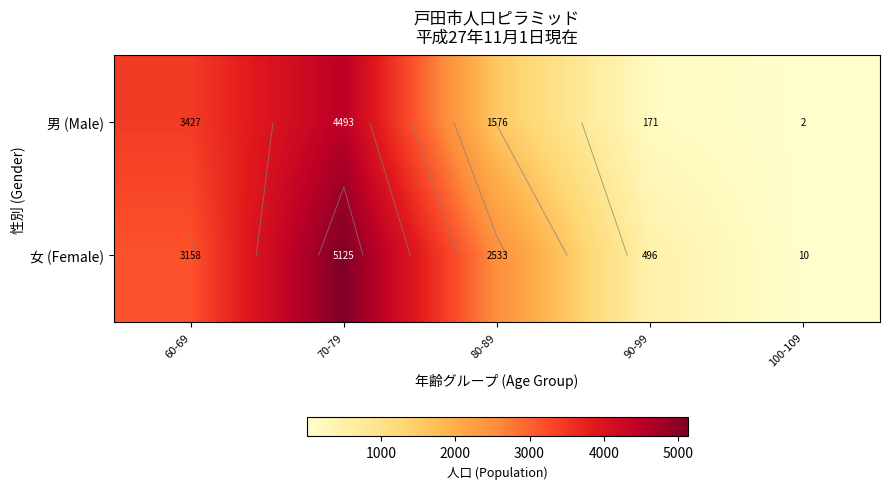

Rank the categories by 男 (Male) value from lowest to highest.

100-109, 90-99, 80-89, 60-69, 70-79